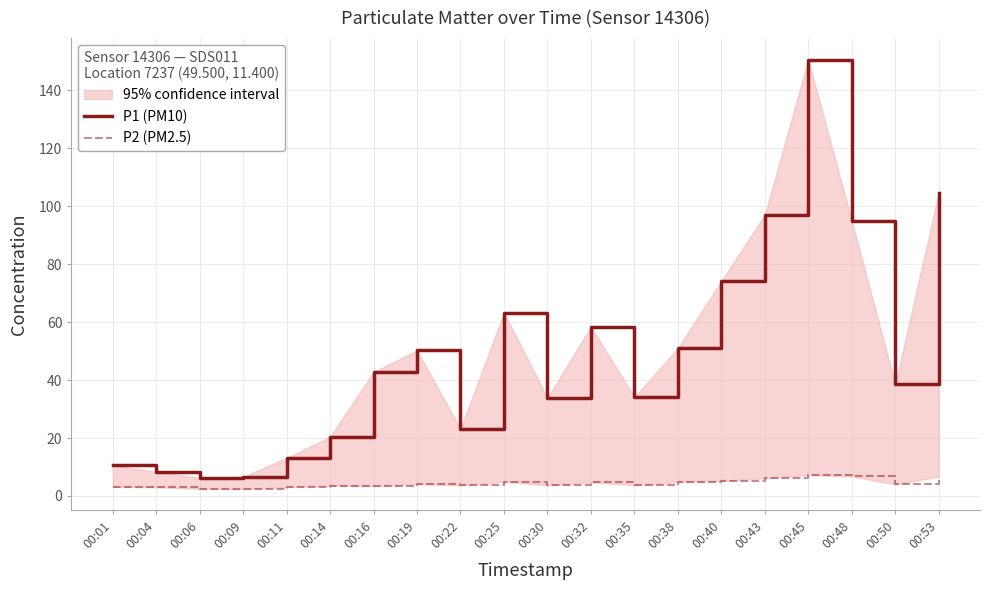

Which series has the largest total across all categories?

P1 (PM10)